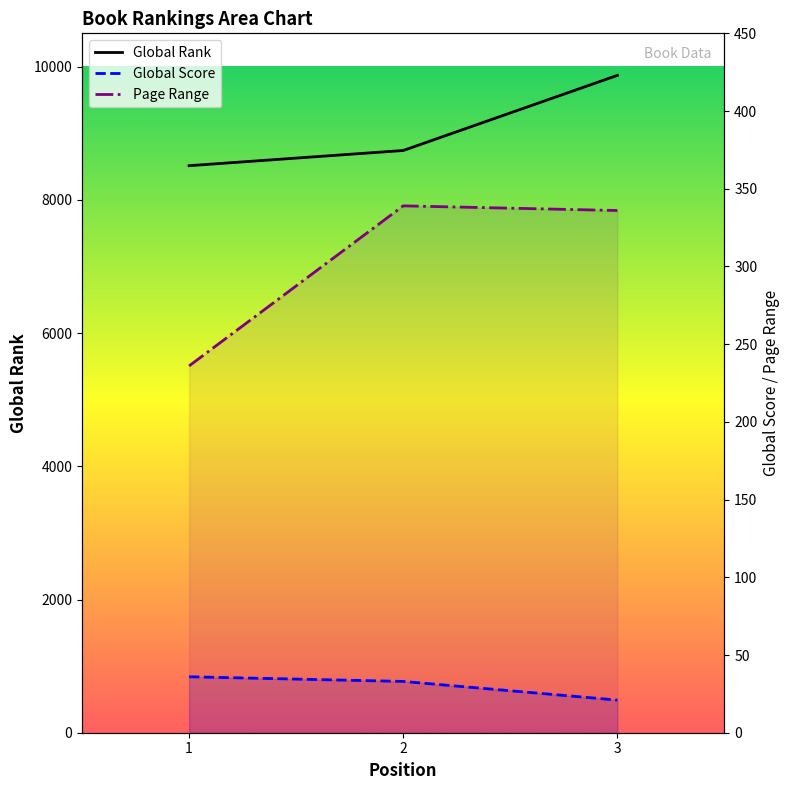

Reading right to left, list all the values displayed in this chart.

Global Rank: 3=9869	2=8741	1=8513
Global Score: 3=21	2=33	1=36
Page Range: 3=336	2=339	1=236